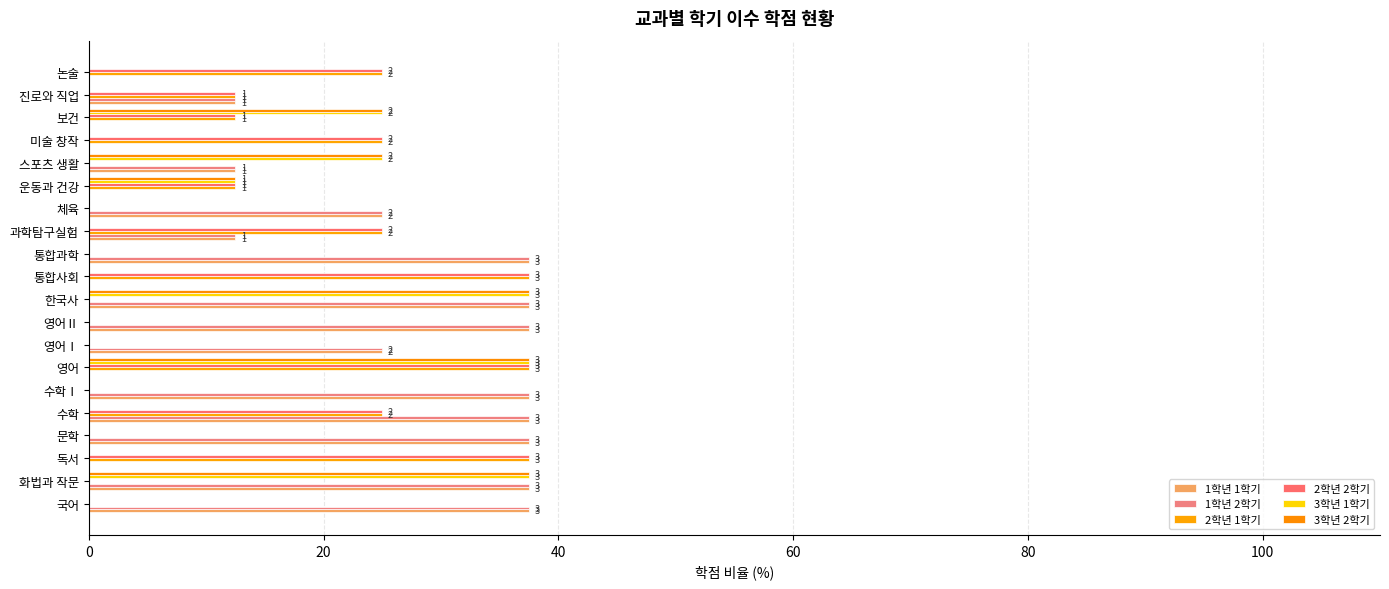

How many distinct data groups are displayed?

6